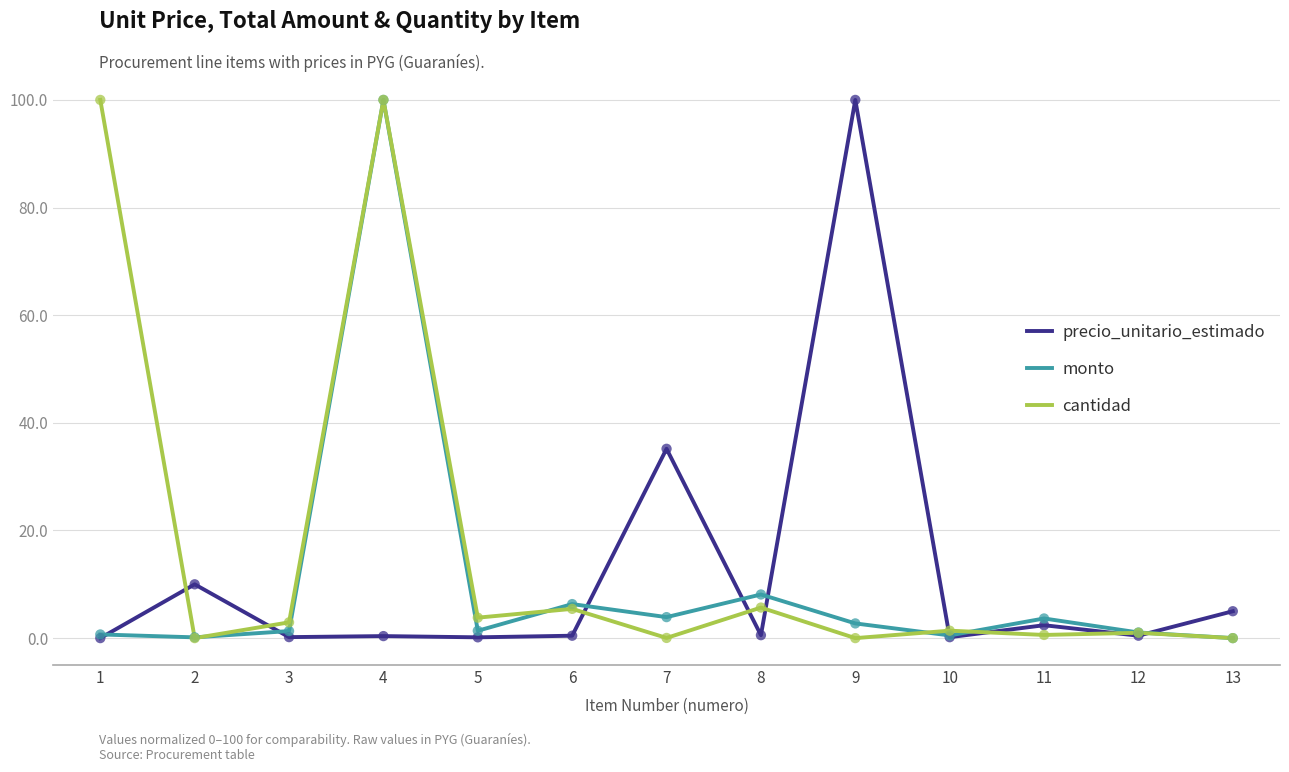

What are all the series names shown in the legend?

precio_unitario_estimado, monto, cantidad